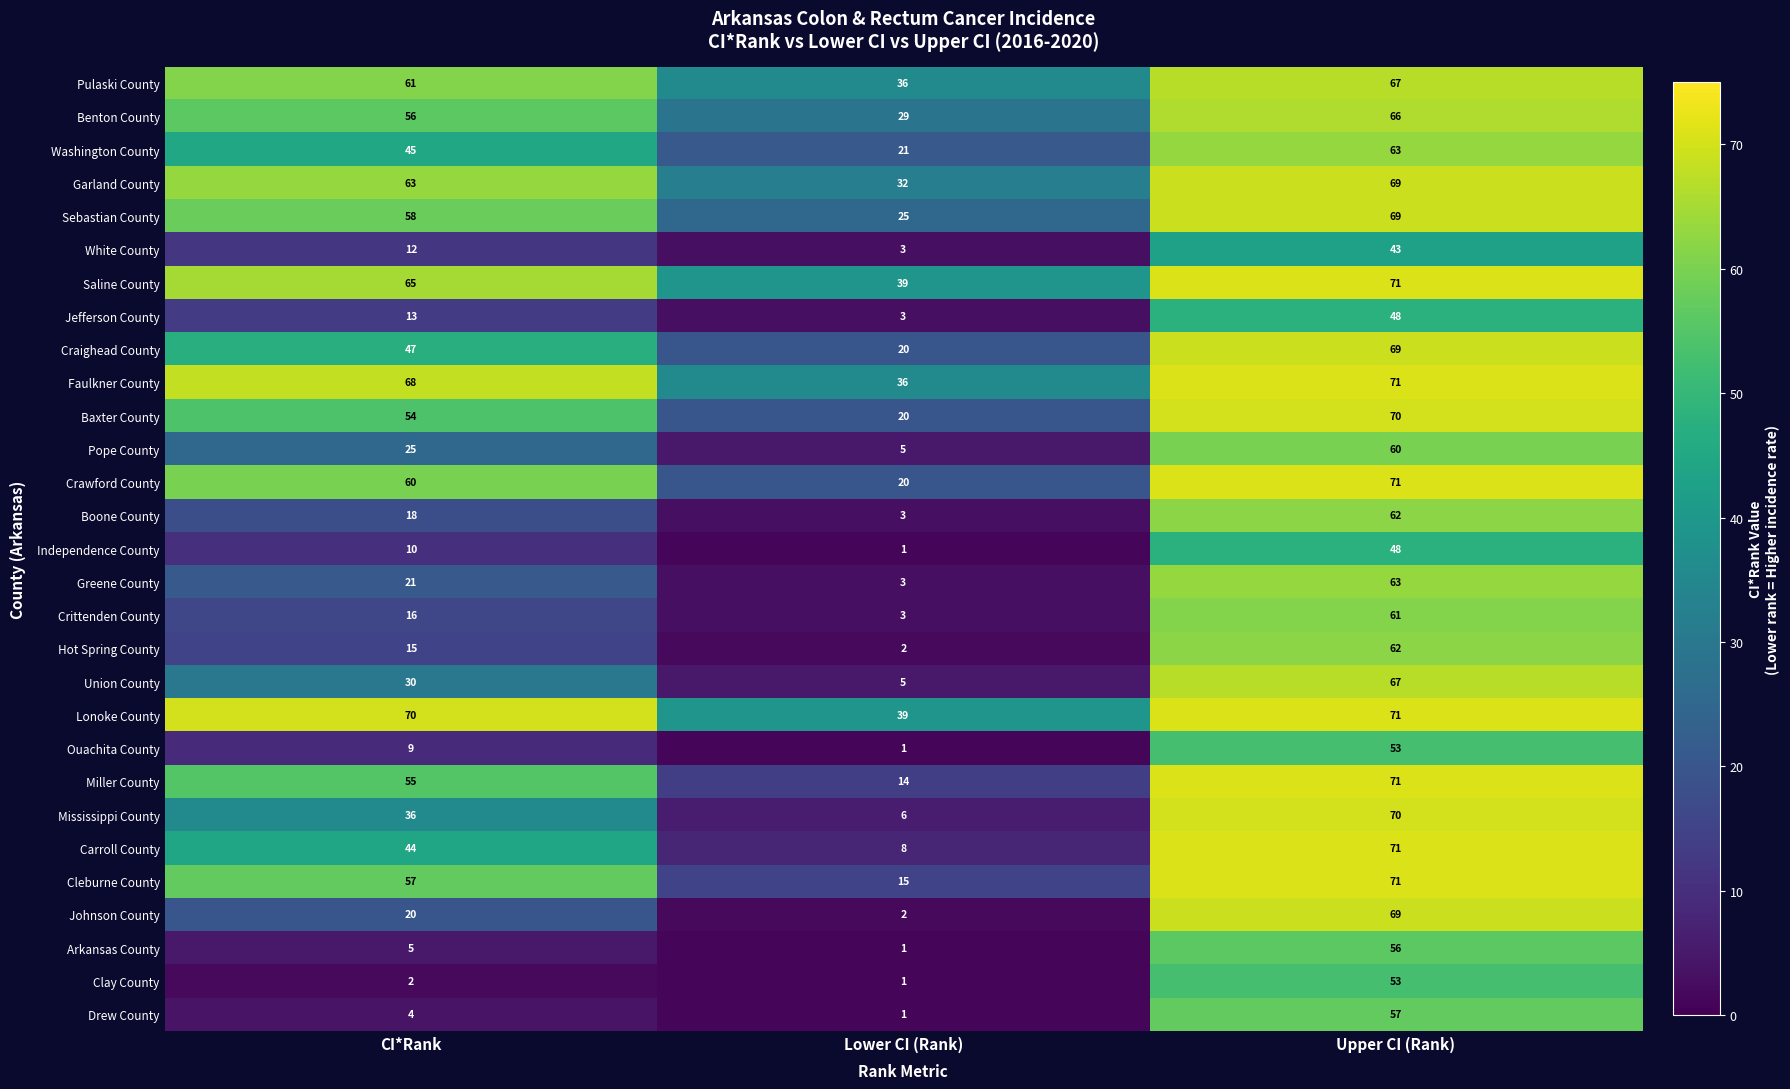

Which series has the largest range (max minus min)?

Johnson County